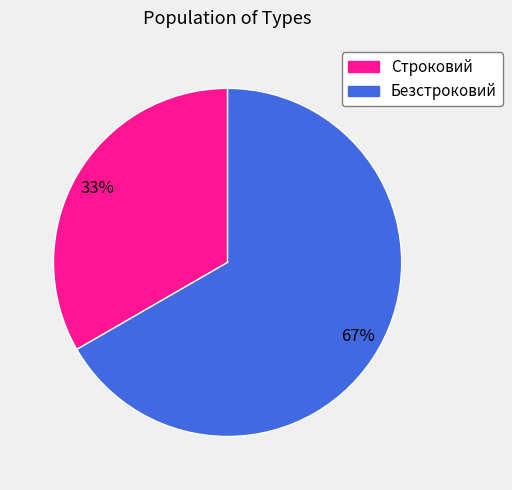

To the nearest percent, what percentage of the pie is Безстроковий?

67%